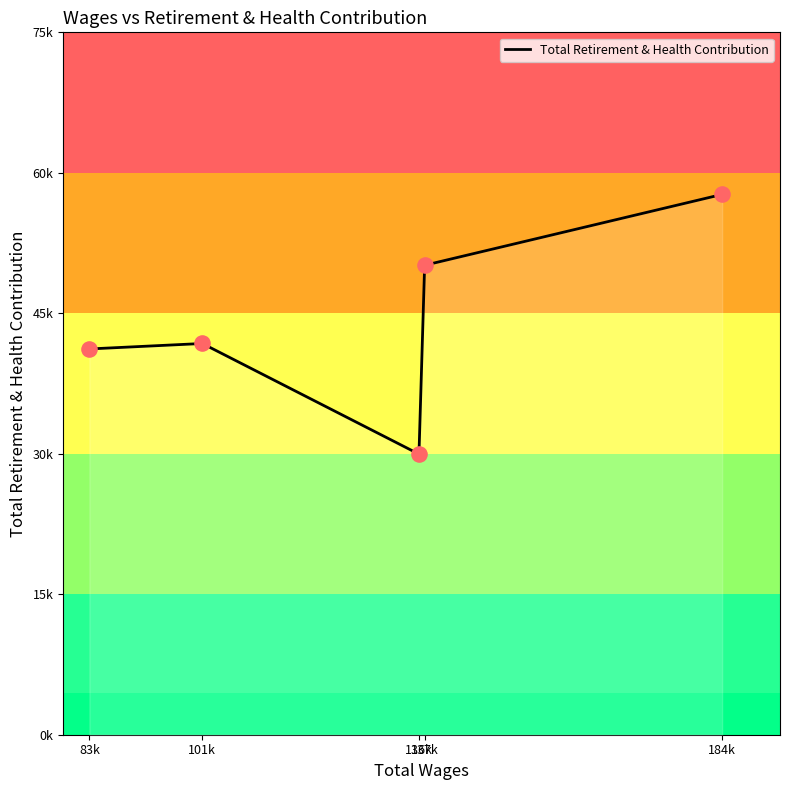

Approximately how many times larger is the value at 136k compared to 137k?

0.6